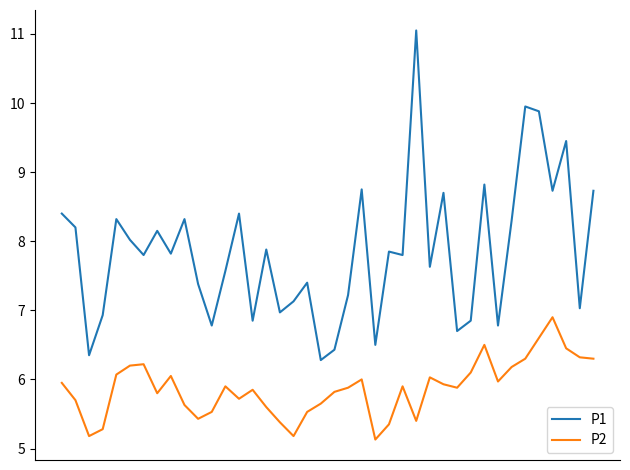

Rank the series by their average value, from highest to lowest.

P1, P2